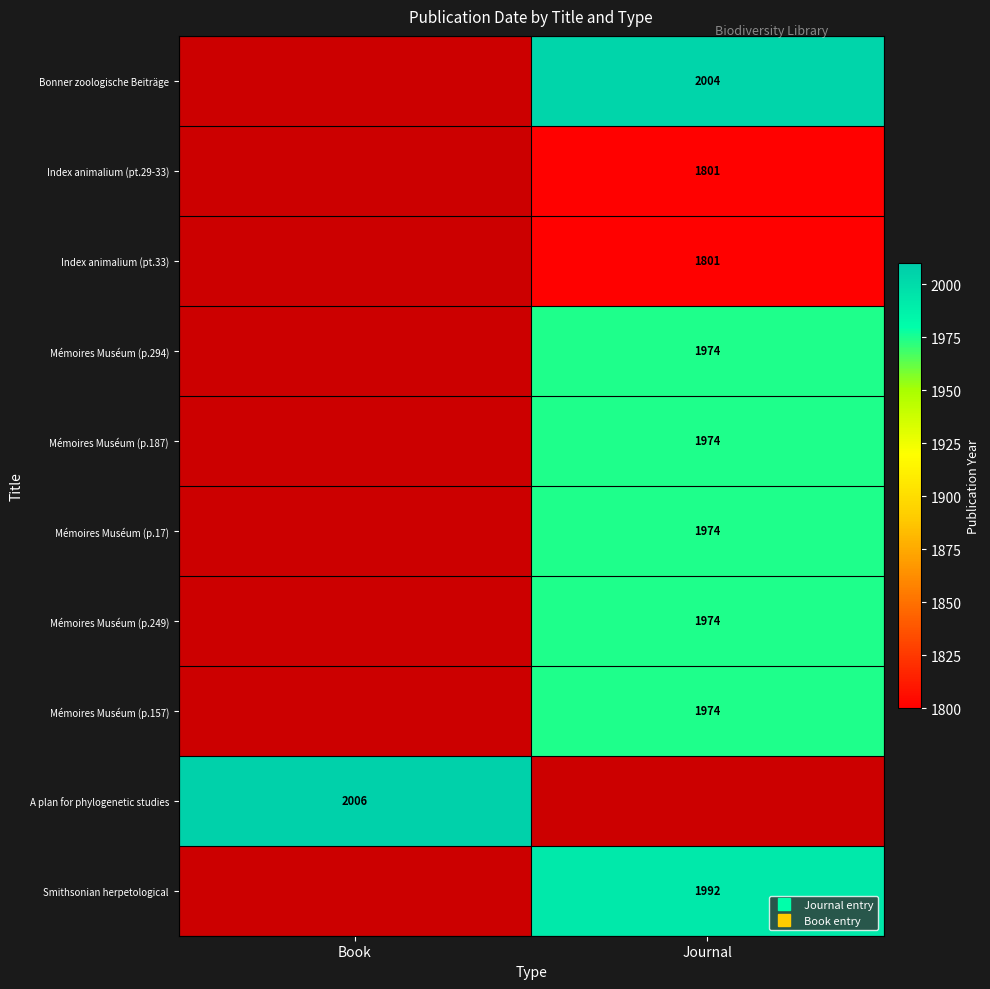

How many data points does each series have?

2